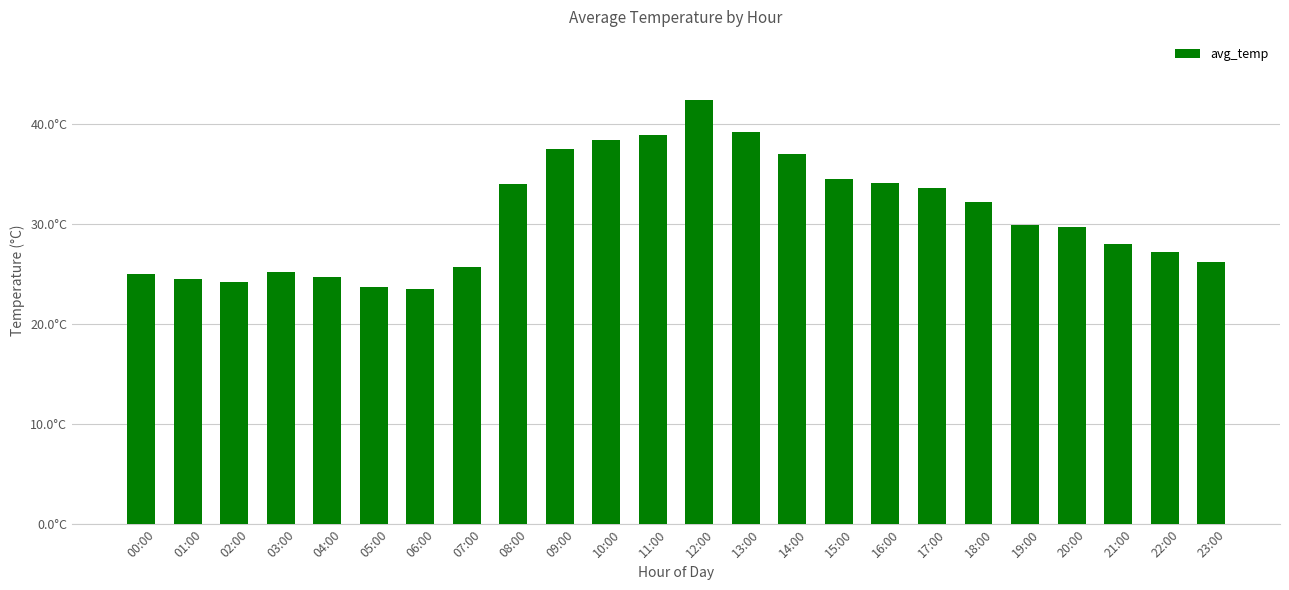

What value does the data have at 02:00?

24.2